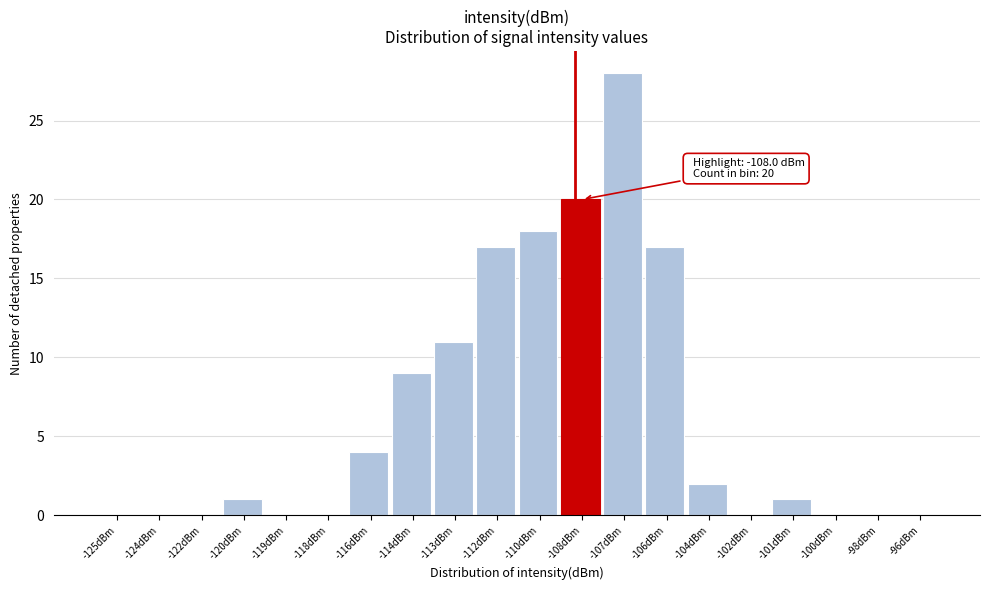

Reading right to left, what are all the values shown in this chart?

-96dBm=0	-98dBm=0	-100dBm=0	-101dBm=1	-102dBm=0	-104dBm=2	-106dBm=17	-107dBm=28	-108dBm=20	-110dBm=18	-112dBm=17	-113dBm=11	-114dBm=9	-116dBm=4	-118dBm=0	-119dBm=0	-120dBm=1	-122dBm=0	-124dBm=0	-125dBm=0